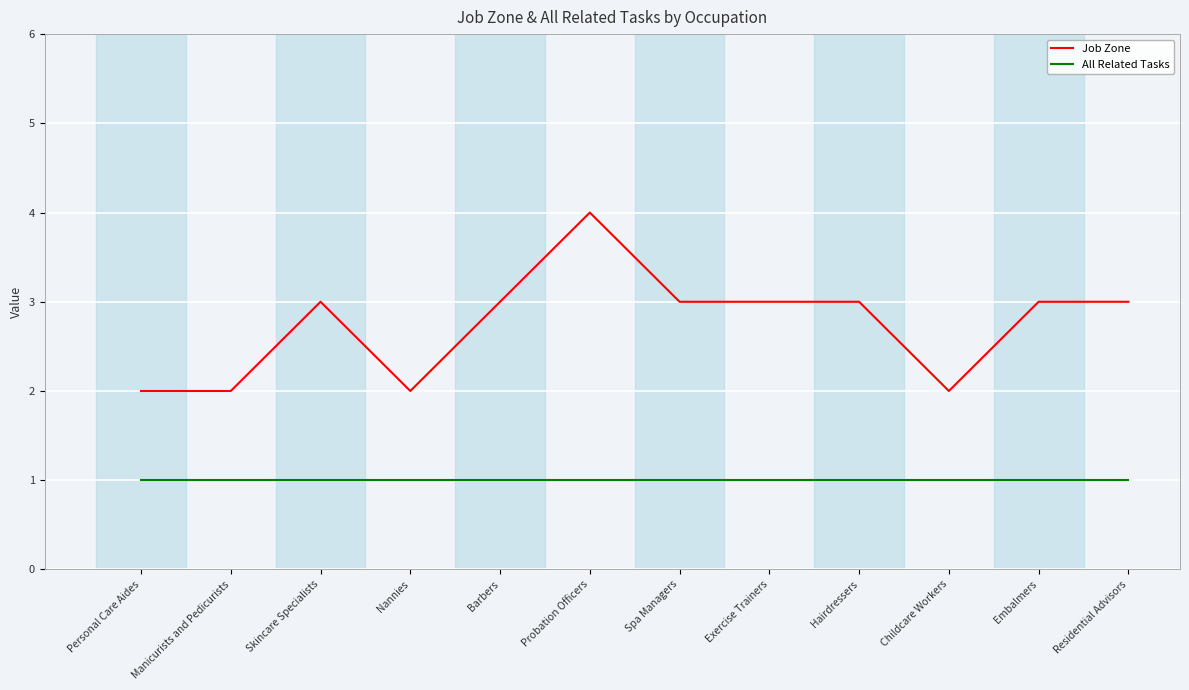

What is the maximum value shown in the chart?

4